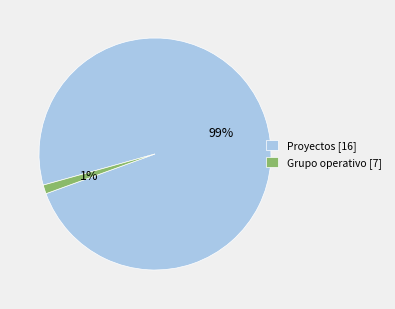

Do Grupo operativo [7] and Proyectos [16] together represent more than half of the pie?

Yes